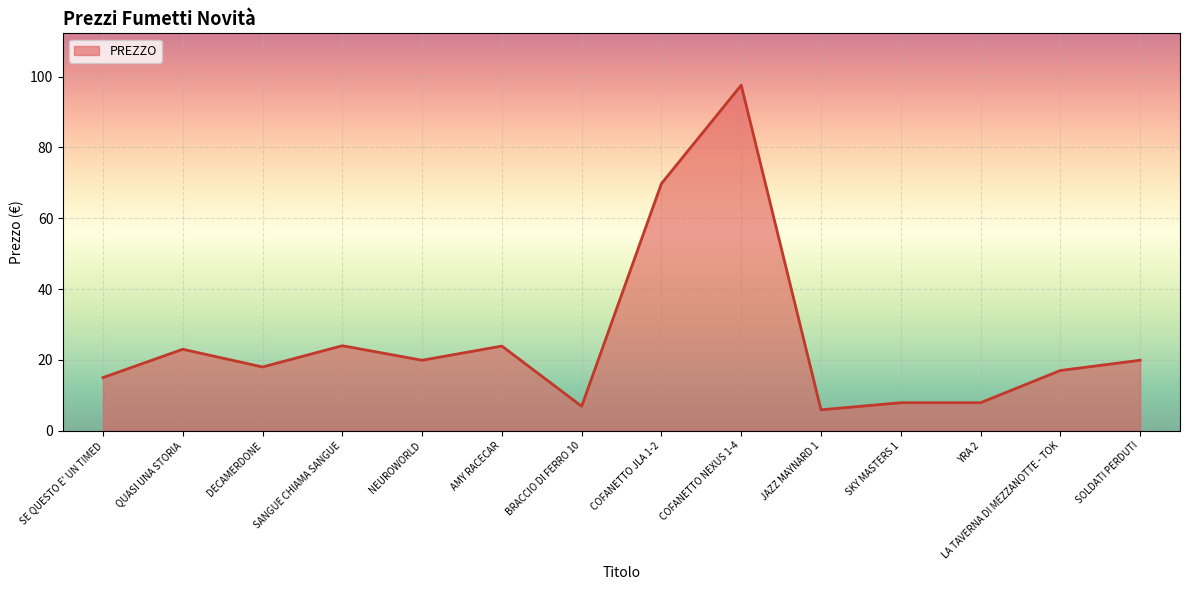

At which category does the data reach its first local peak?

QUASI UNA STORIA